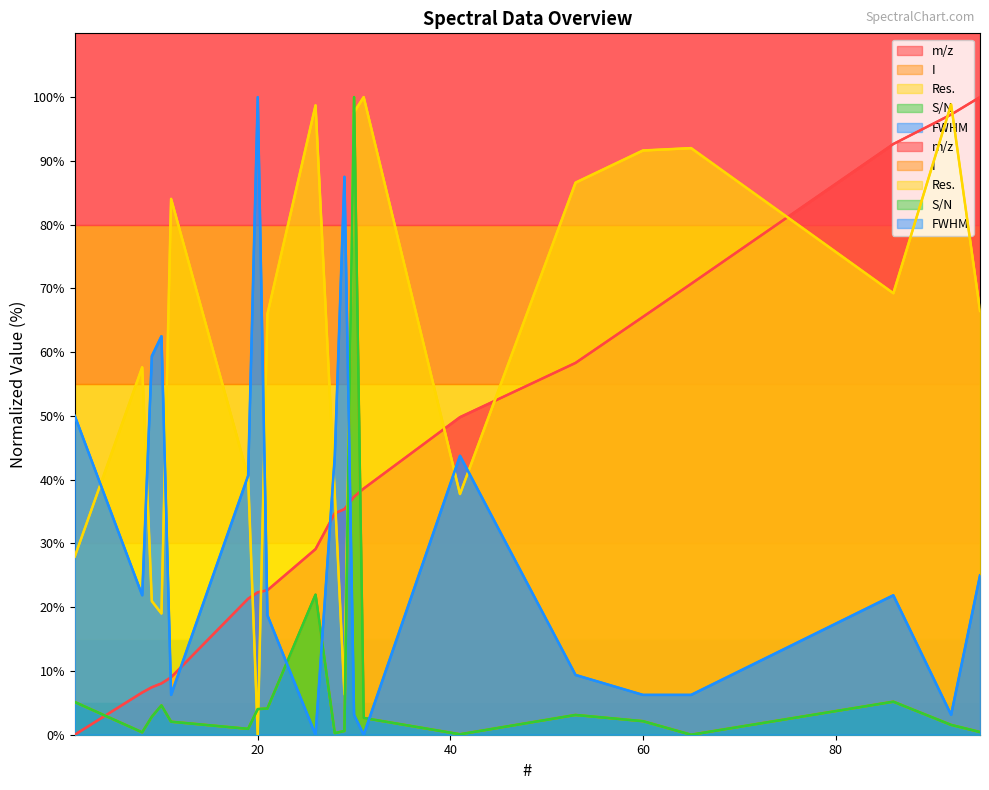

What are all the series names shown in the legend?

m/z, I, Res., S/N, FWHM